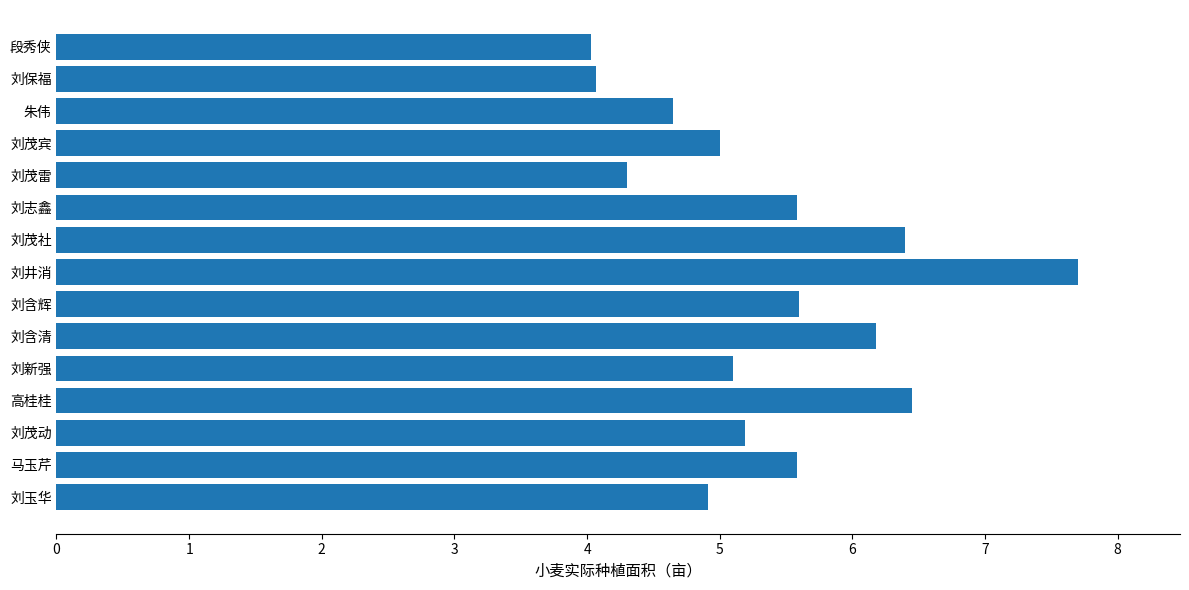

How many bars are there in total?

15